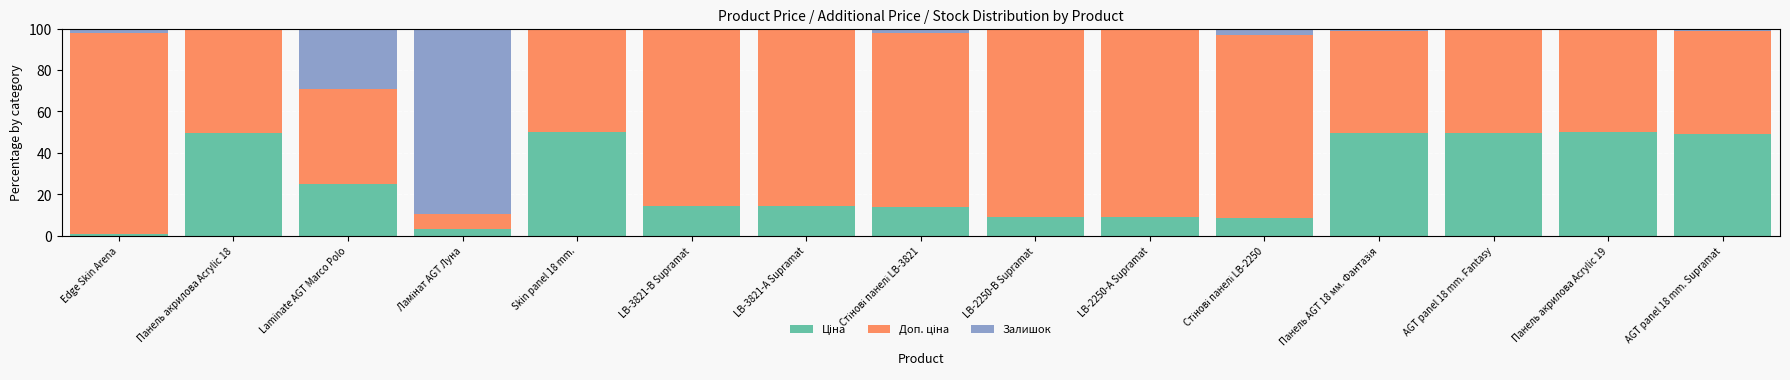

Is it true that Ціна equals 49.9 at Панель акрилова Acrylic 18?

True